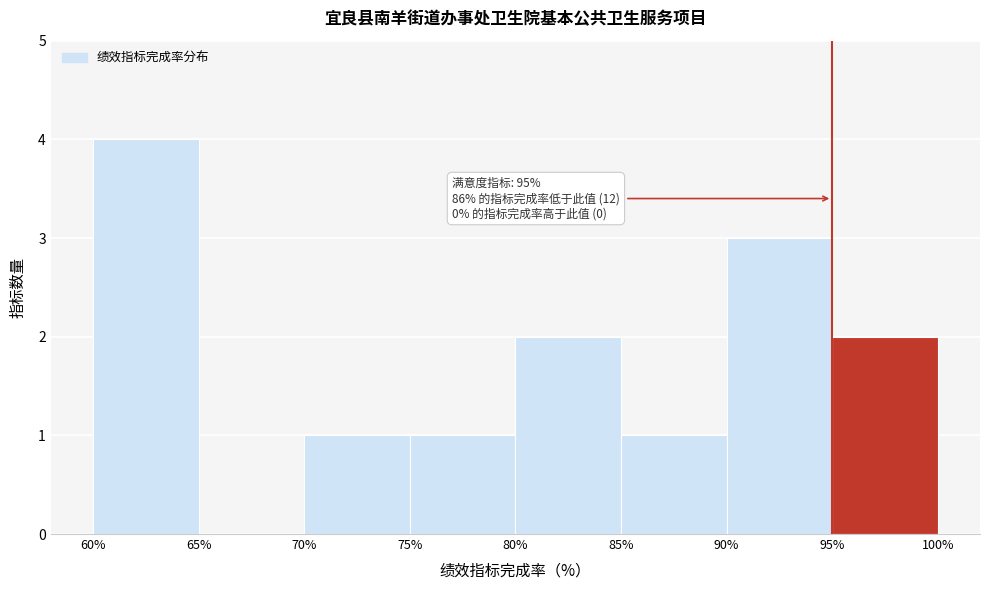

Over which range of the x-axis is the bar tallest?

60% to 65%